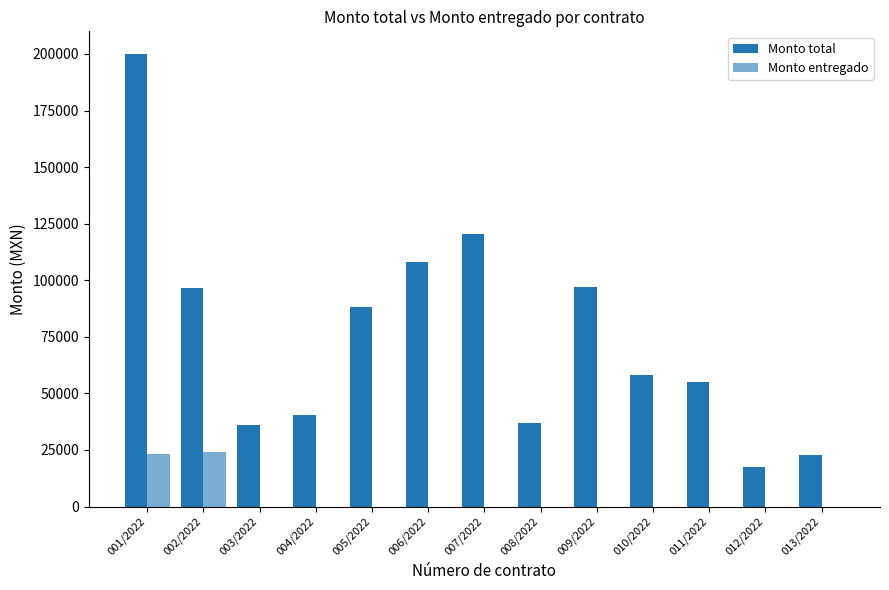

How many groups of bars are there?

13